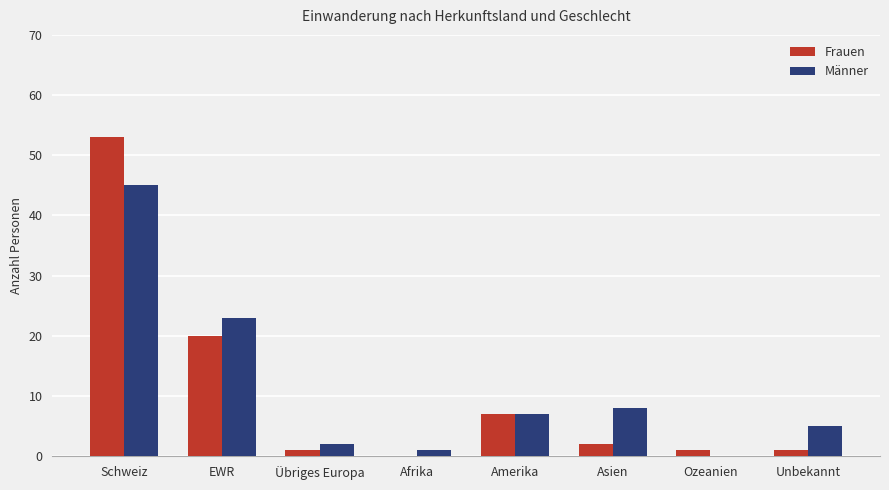

Reading left to right, what are all the values shown in this chart?

Frauen: 53	20	1	0	7	2	1	1
Männer: 45	23	2	1	7	8	0	5